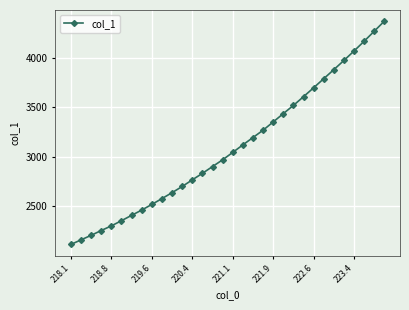

What is the value of the 12th point from the left?

2699.6